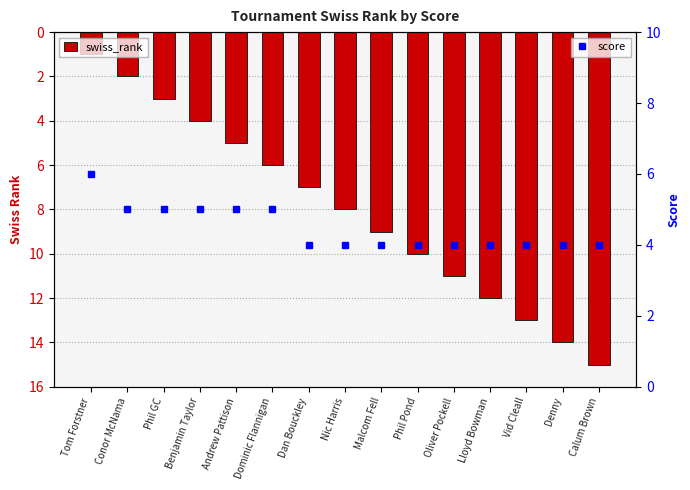

What is the difference between the highest and lowest values at Oliver Pockell?

7